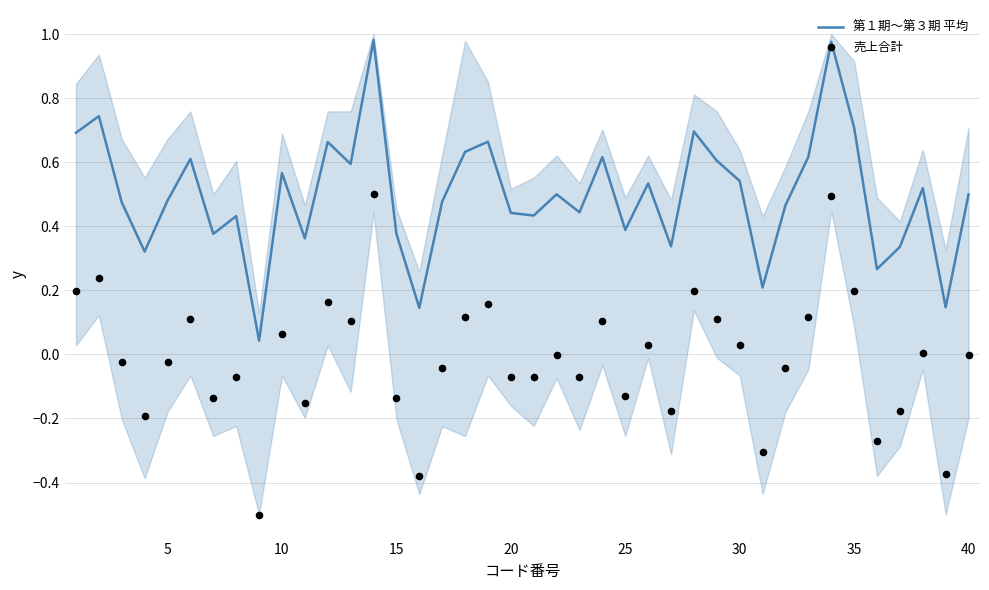

Which series contains the highest Y value?

第１期～第３期 平均